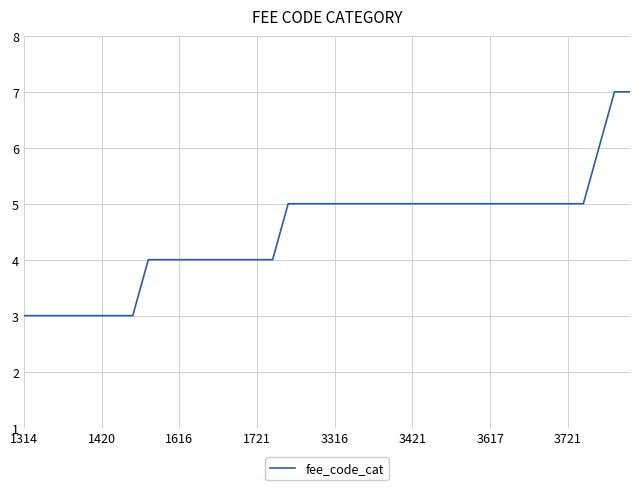

How many lines are shown in the chart?

1